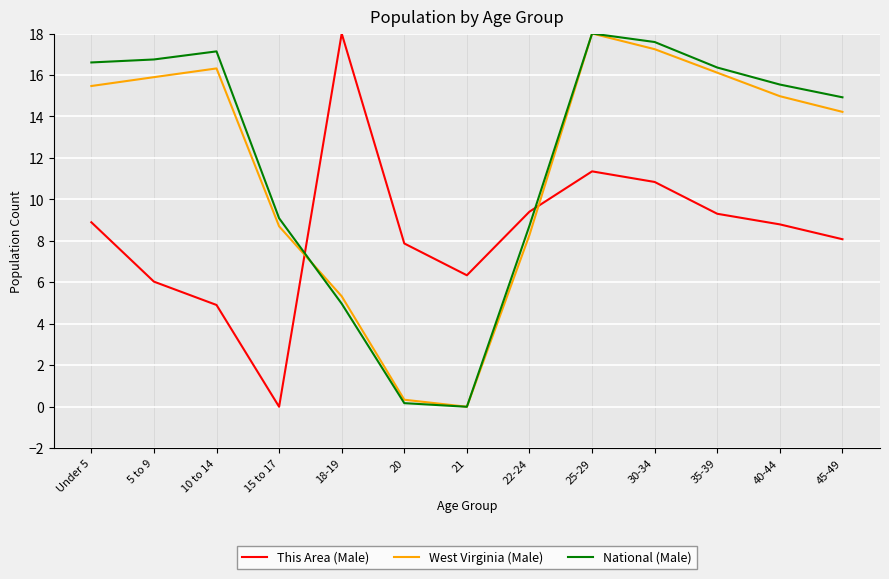

Is it true that National (Male) equals 31.2 at 25-29?

False